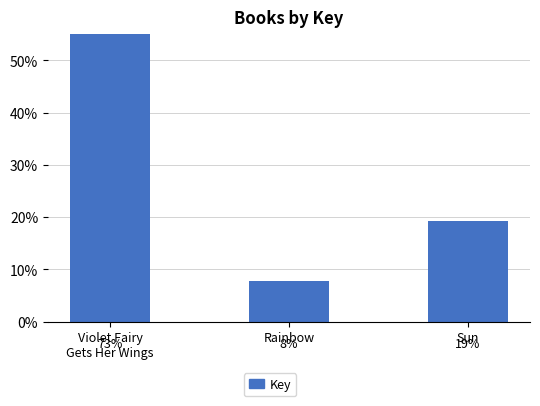

Read the value at Violet Fairy
Gets Her Wings.

0.7